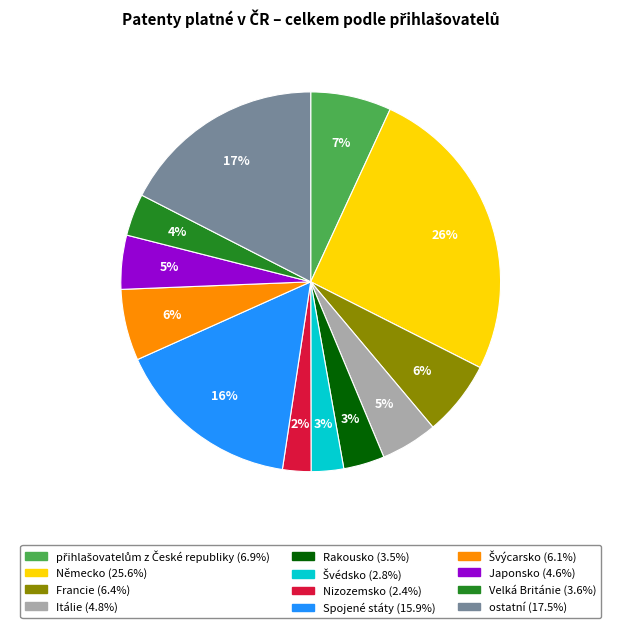

How many segments does this pie chart have?

12